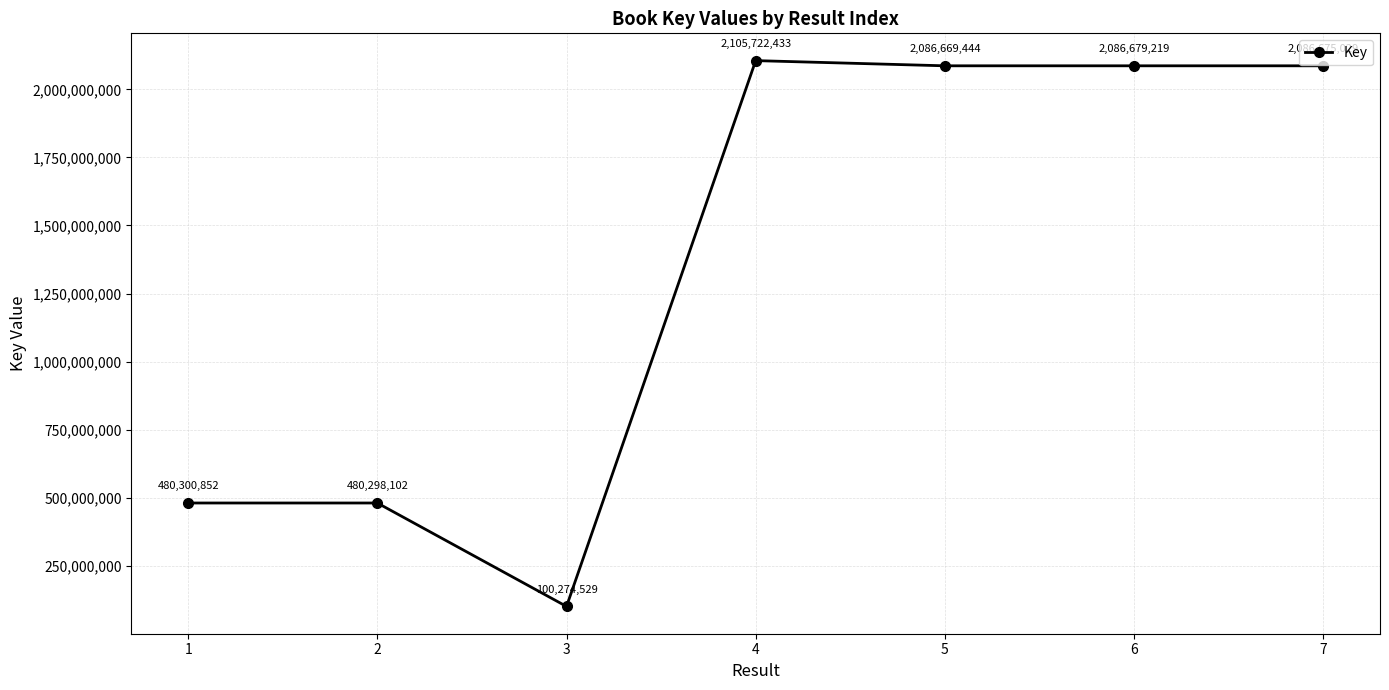

What is the difference between the values at 1 and 5?

1606368592